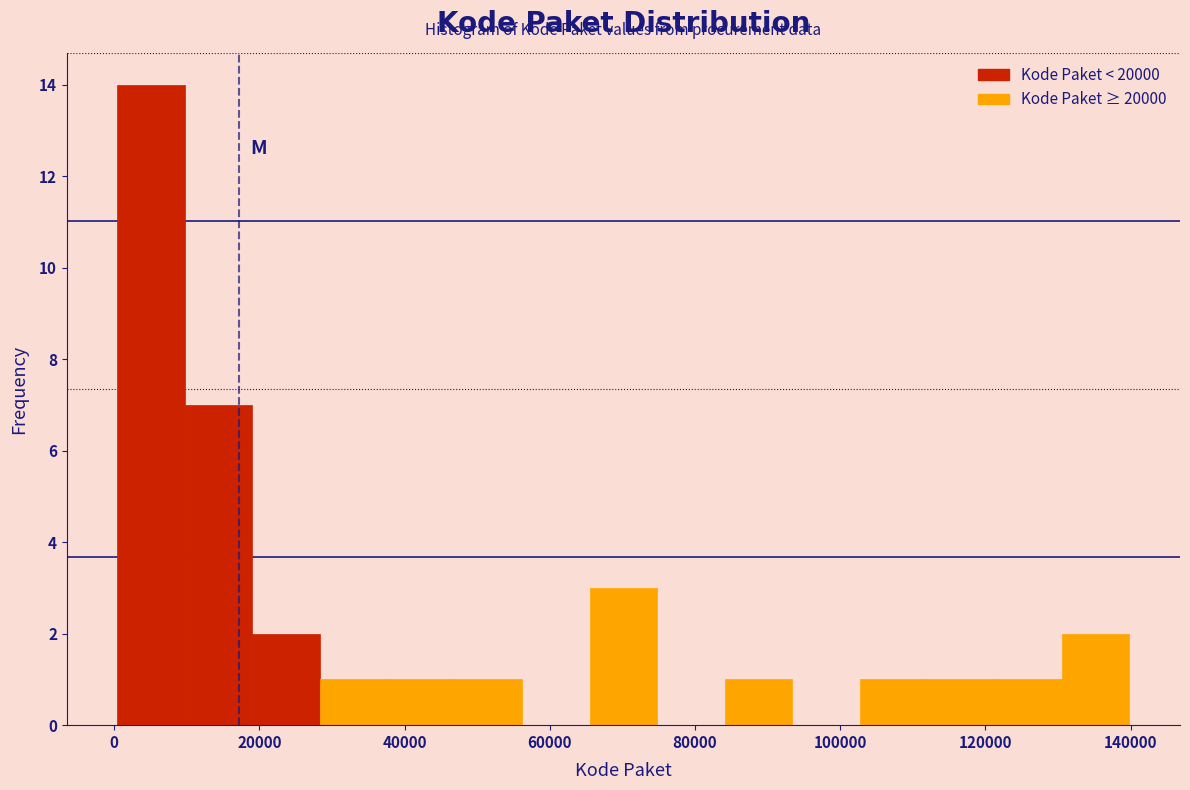

How tall is the bar that spans 46000 to 56000 on the x-axis? Neither the bar edges nor the heights are printed on the chart, so give them approximately, as read against the axes.

1